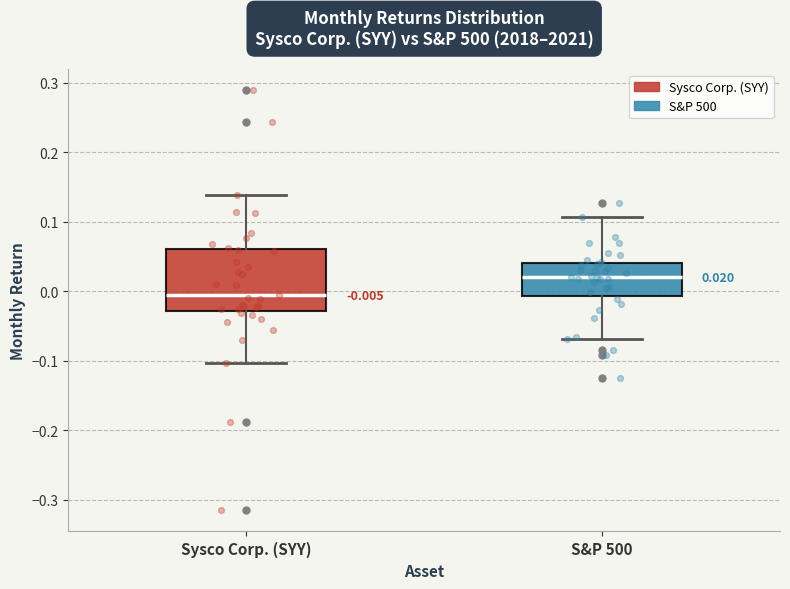

Which box is the tallest, from its lower edge to its upper edge?

Sysco Corp. (SYY)